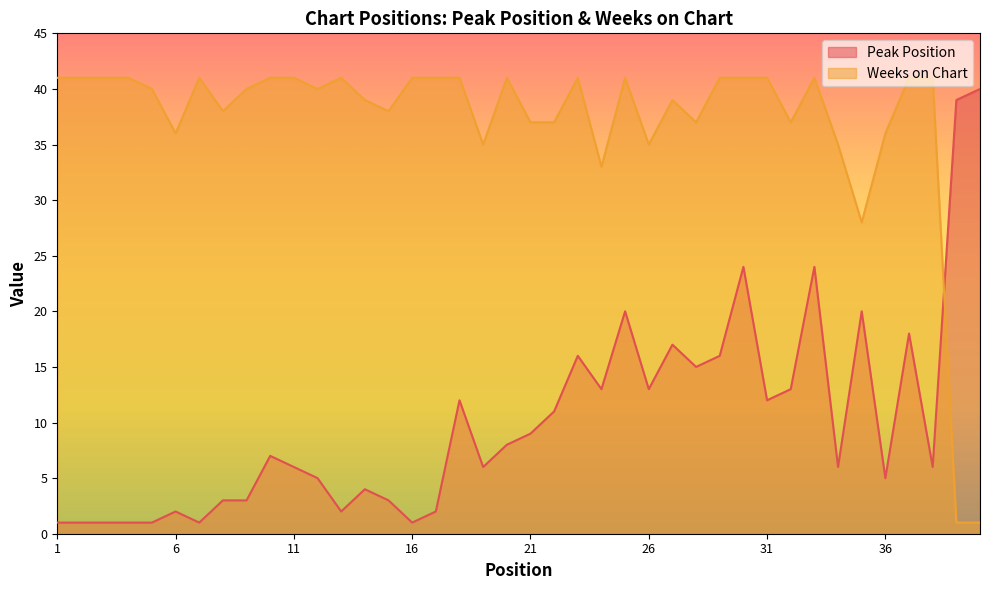

How many data points in Weeks on Chart are less than 41?

20